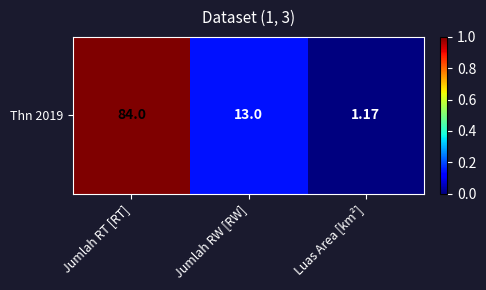

What is the difference between the values at Jumlah RW [RW] and Luas Area [km²]?

0.1